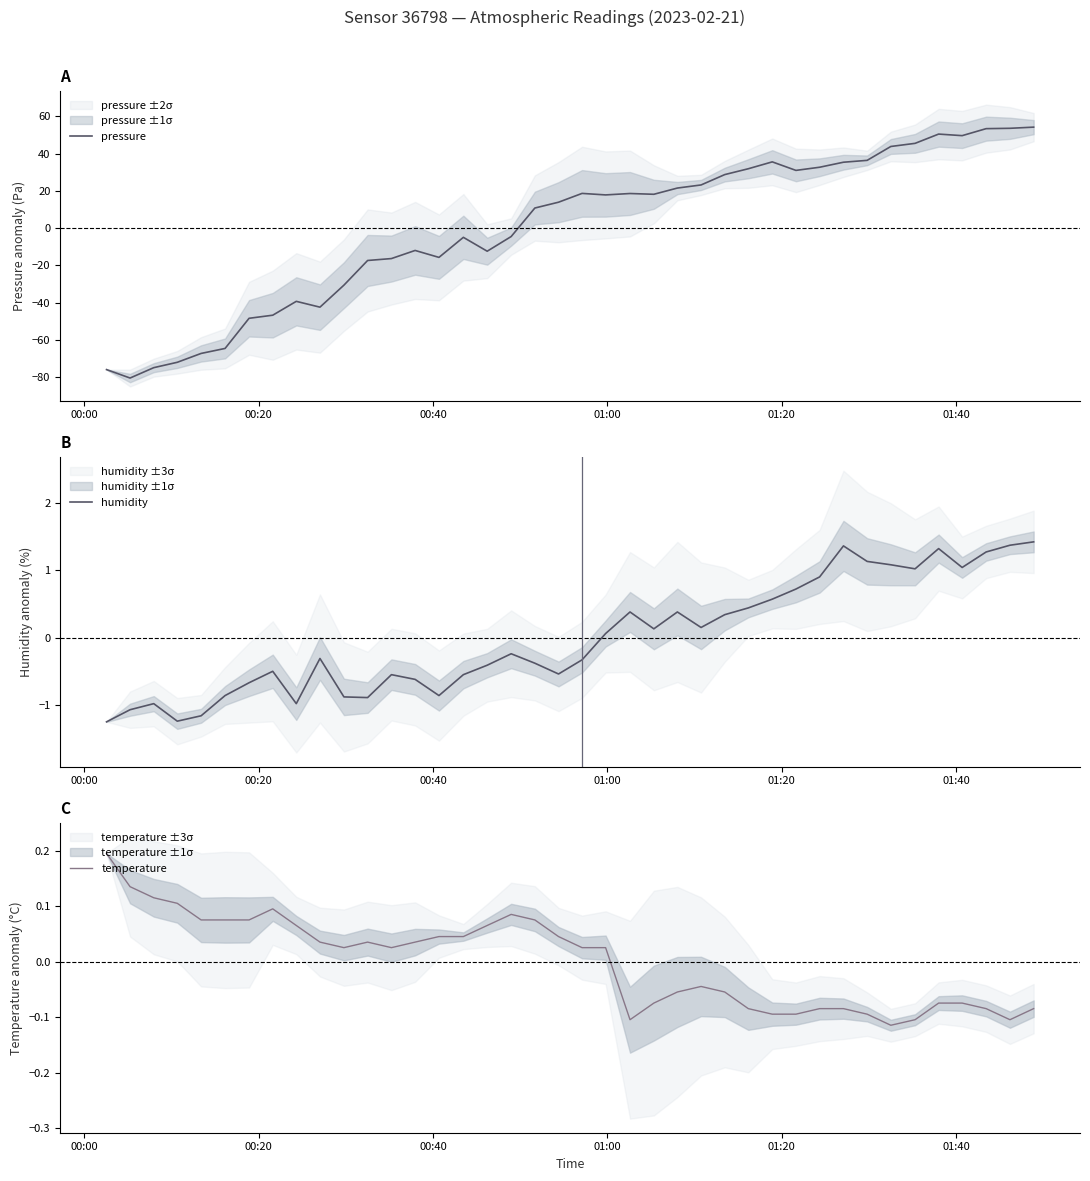

What is the lowest value of the pressure series?

-80.4